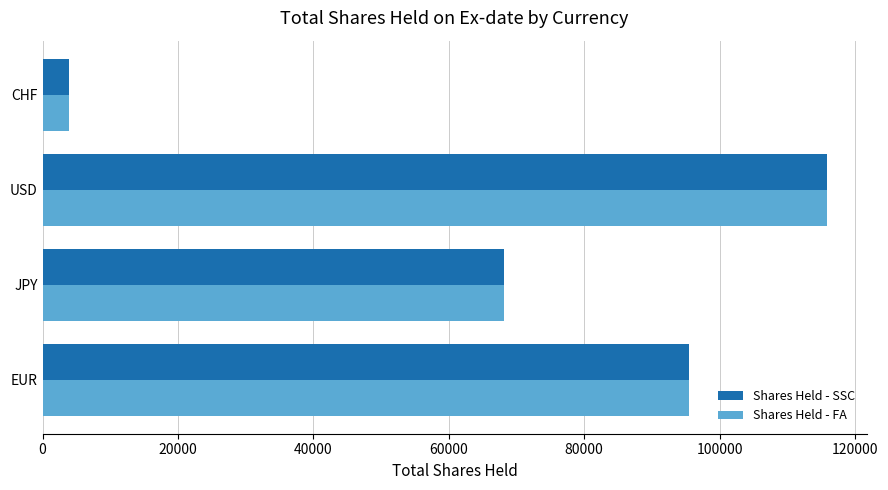

True or false: Shares Held - FA has a value of 3904 at CHF.

True